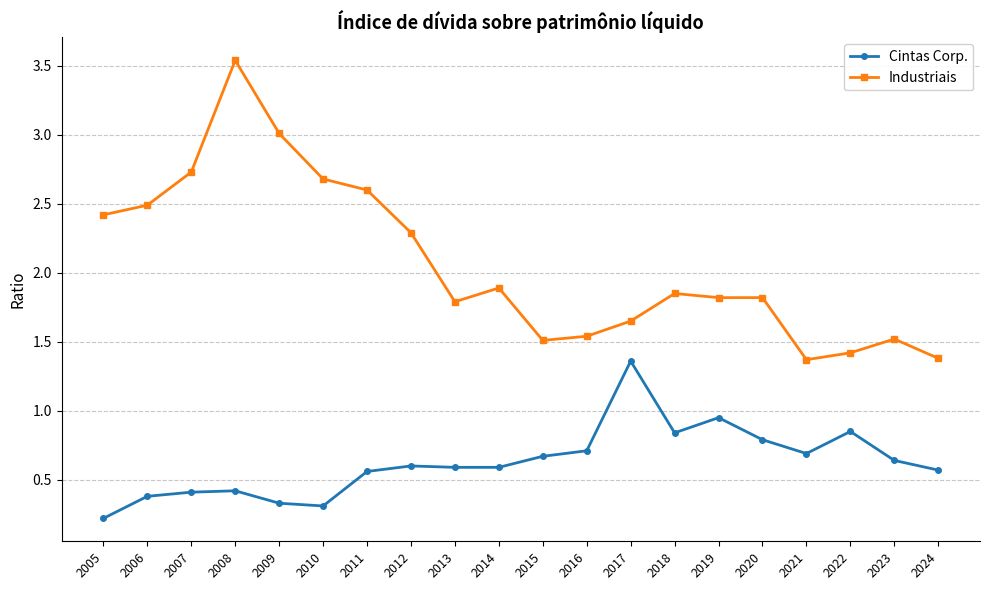

What are all the series names shown in the legend?

Cintas Corp., Industriais